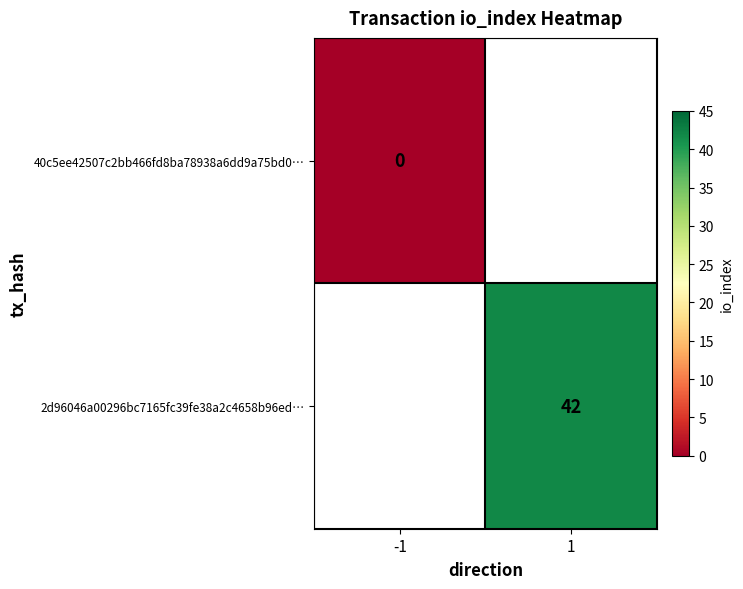

At how many categories does at least one series exceed 15?

1